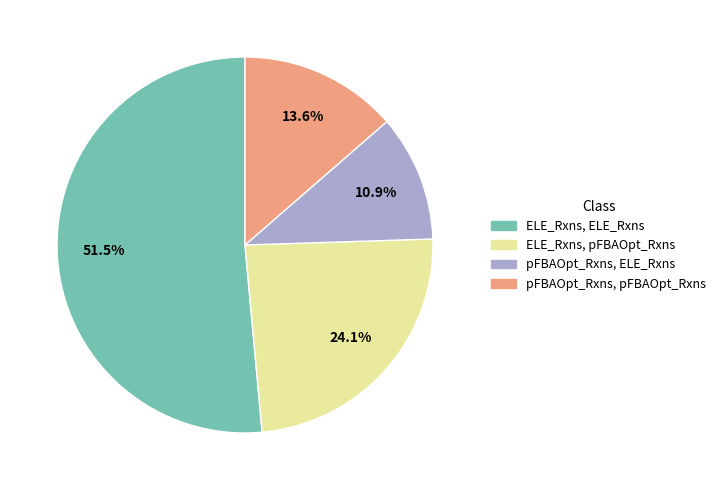

Rank the categories by value from lowest to highest.

pFBAOpt_Rxns, ELE_Rxns, pFBAOpt_Rxns, pFBAOpt_Rxns, ELE_Rxns, pFBAOpt_Rxns, ELE_Rxns, ELE_Rxns